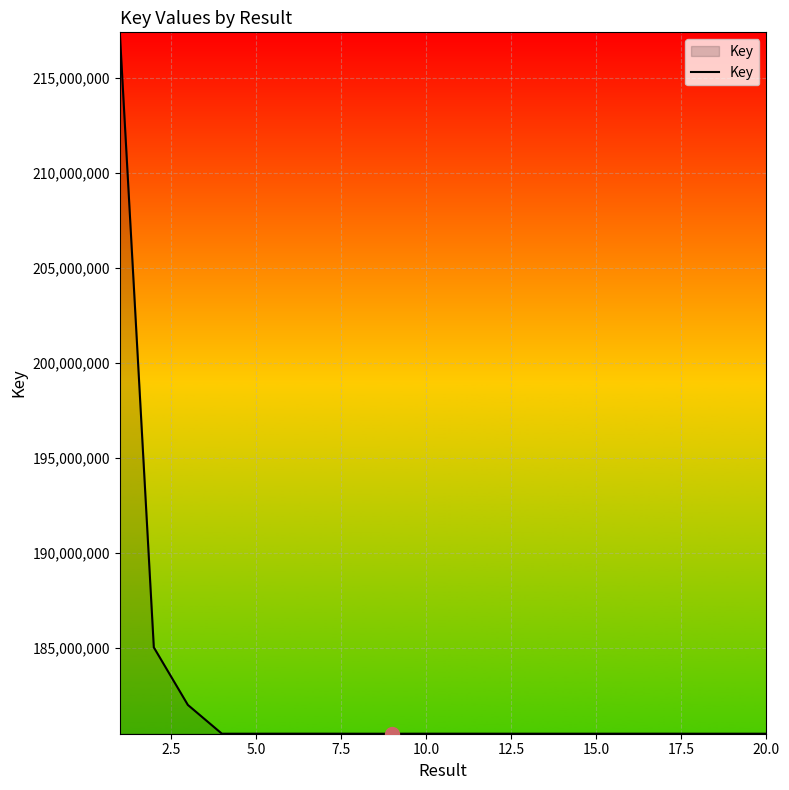

What is the greatest value displayed?

217412619